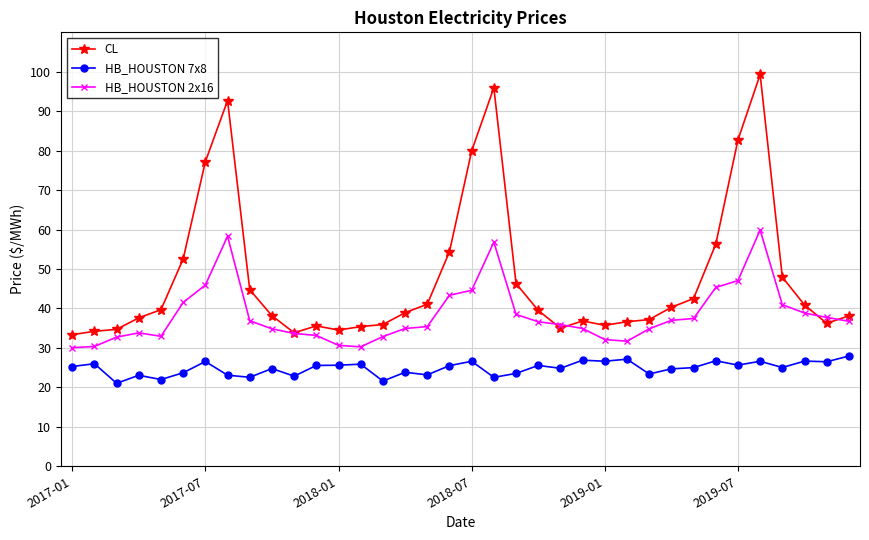

How many lines are shown in the chart?

3